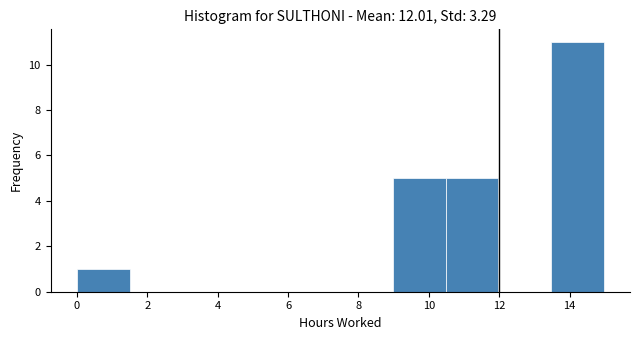

Which range on the x-axis has the tallest bar?

13.4 to 15.0